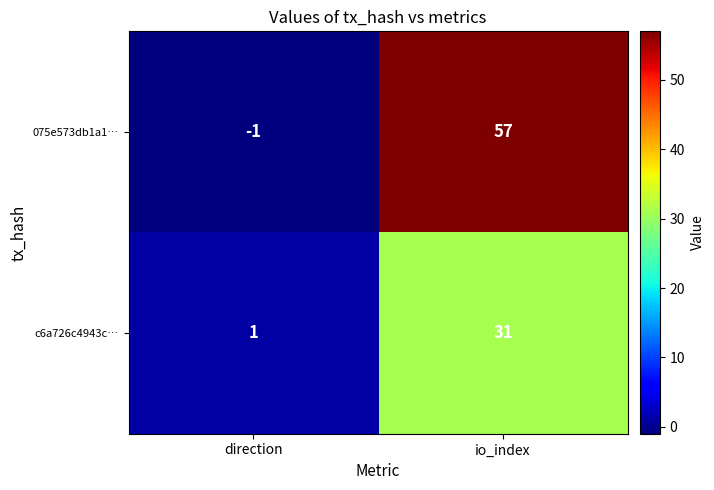

The value of c6a726c4943c… at io_index is 12. True or false?

False